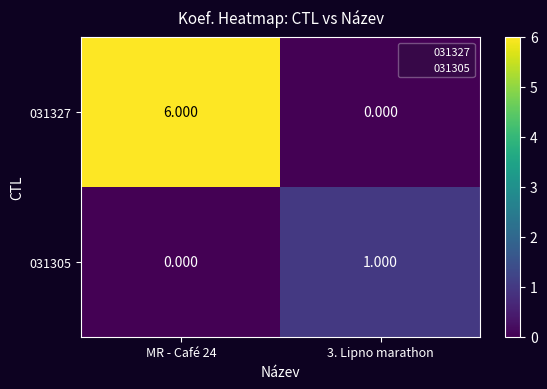

Is the value of 031327 at 3. Lipno marathon greater than the value of 031305 at 3. Lipno marathon?

No